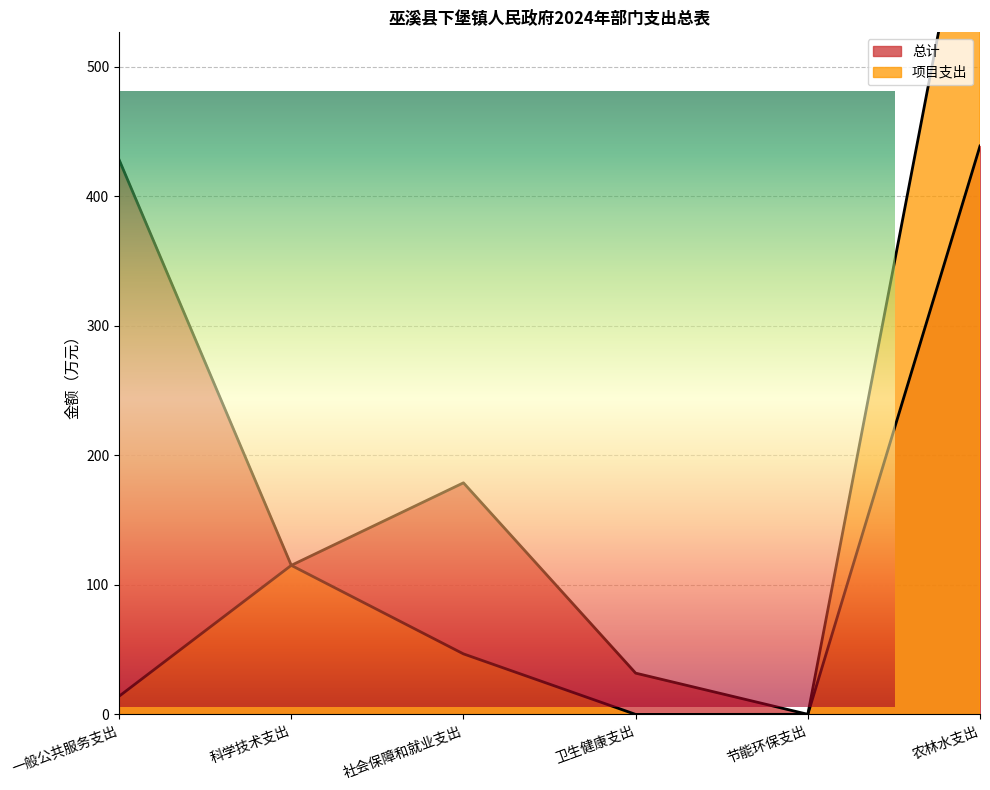

True or false: 项目支出 and 总计 intersect in this chart.

False